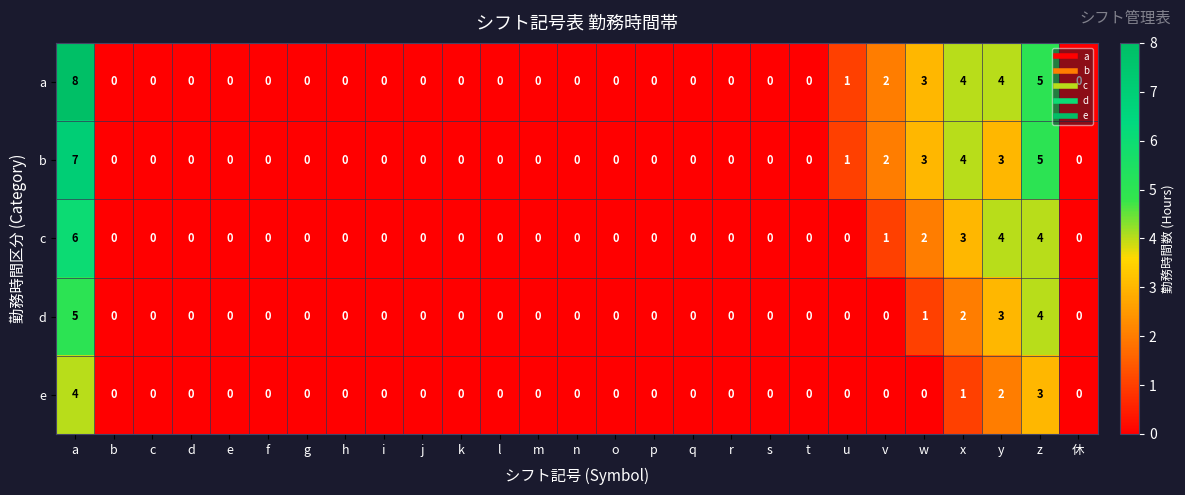

Where is c nearest to the value 3?

x